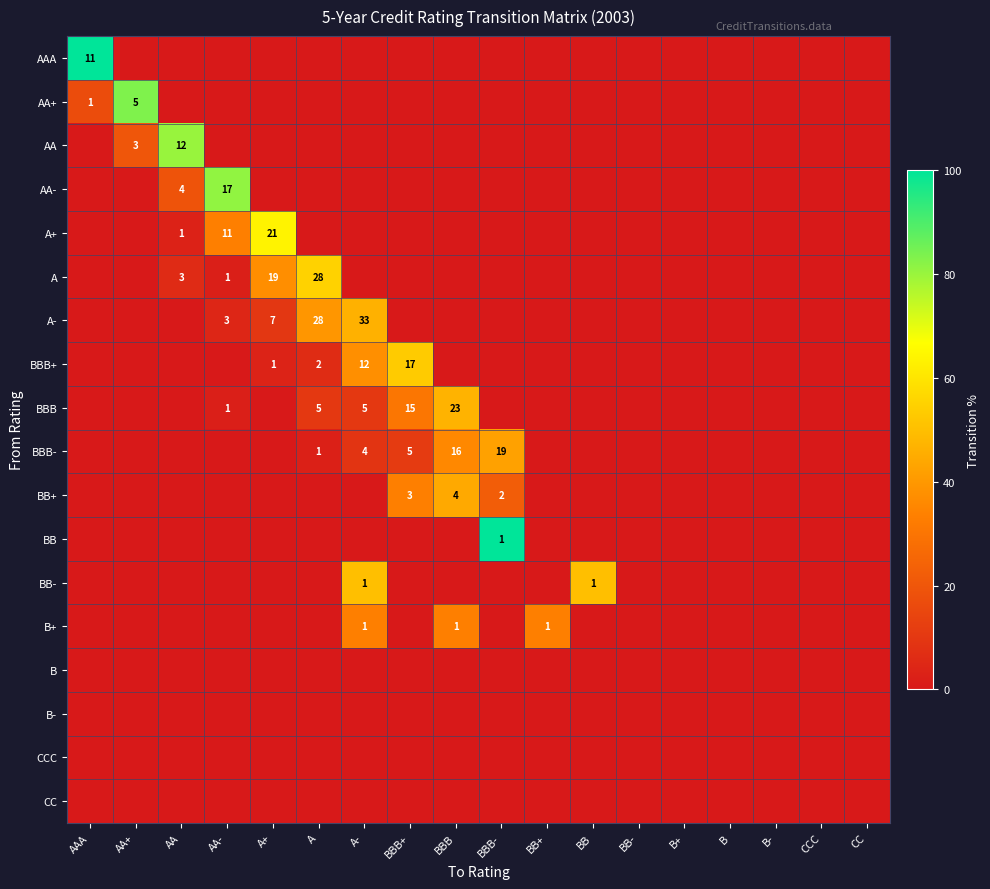

The value of AA- at AA- is 8. True or false?

False